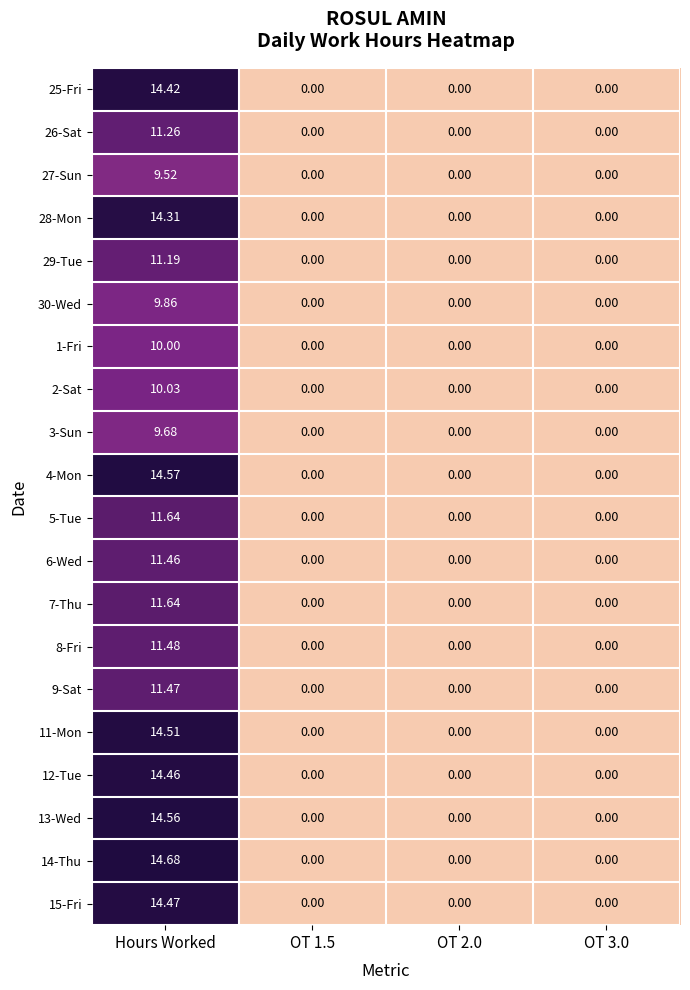

Is the value of 9-Sat at Hours Worked greater than the value of 26-Sat at Hours Worked?

Yes